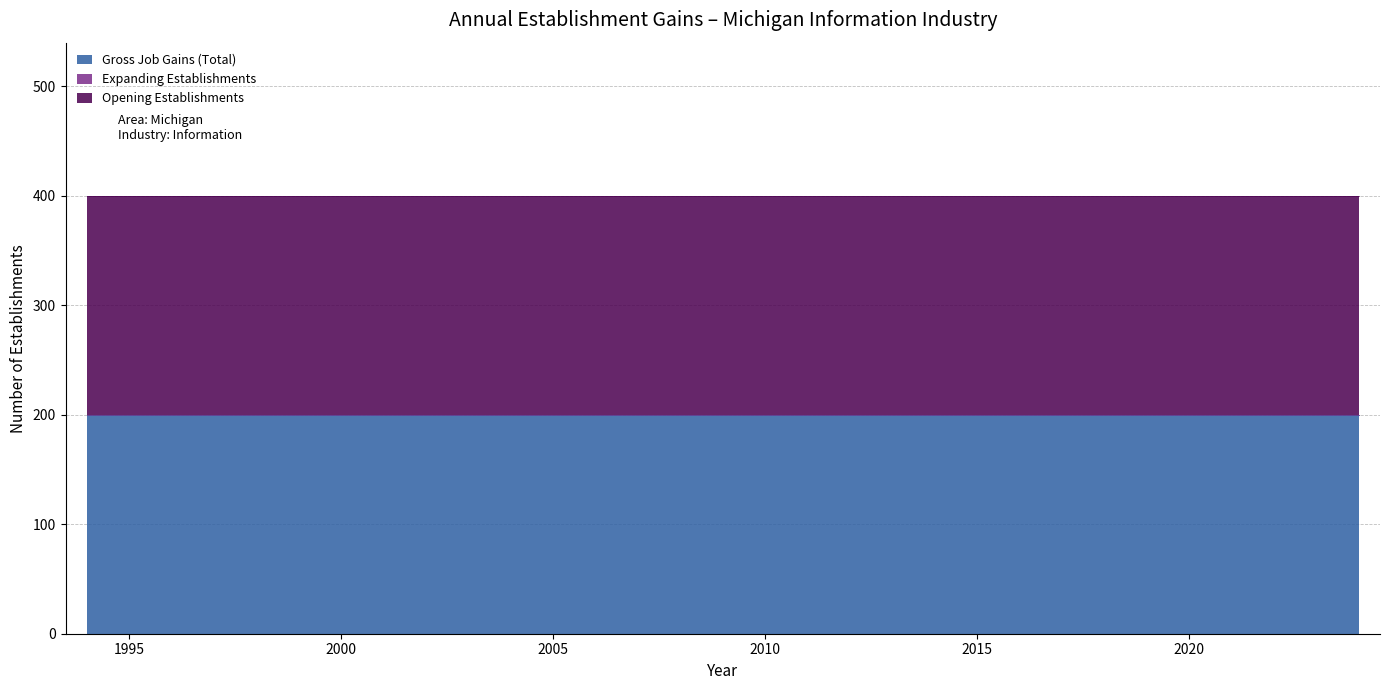

At which label is Opening Establishments closest to 200?

1994